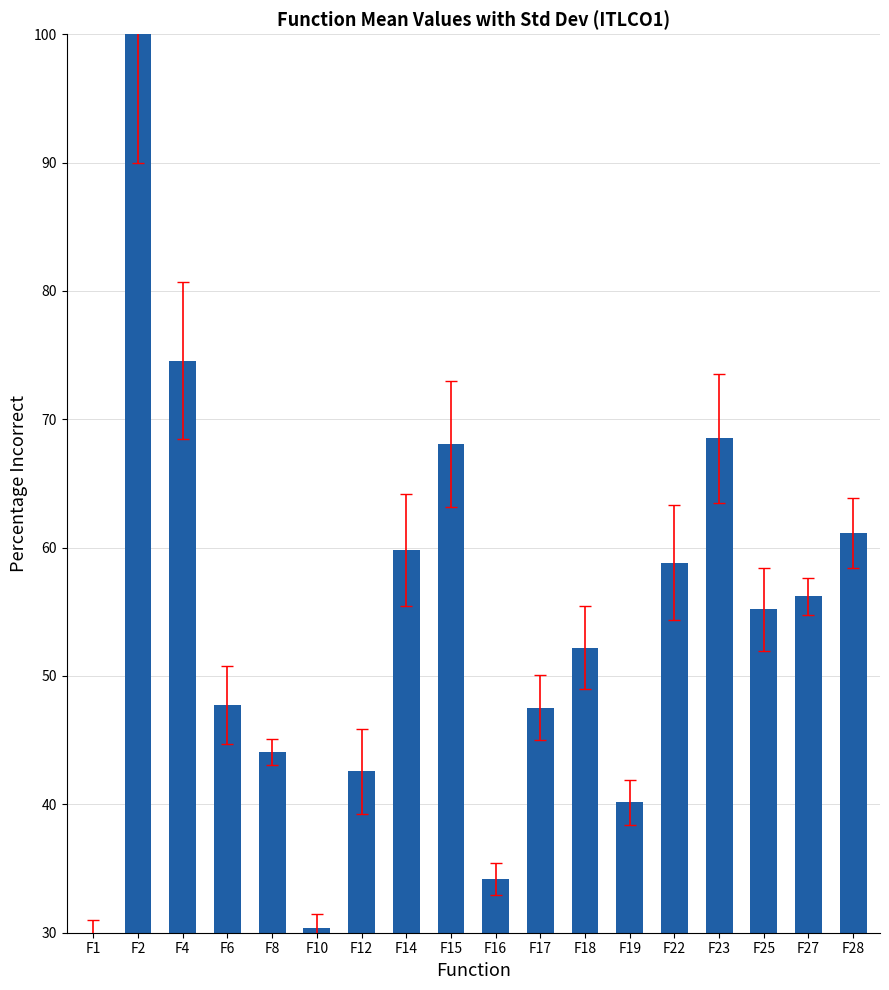

What is the change in value from F2 to F28?

-38.9